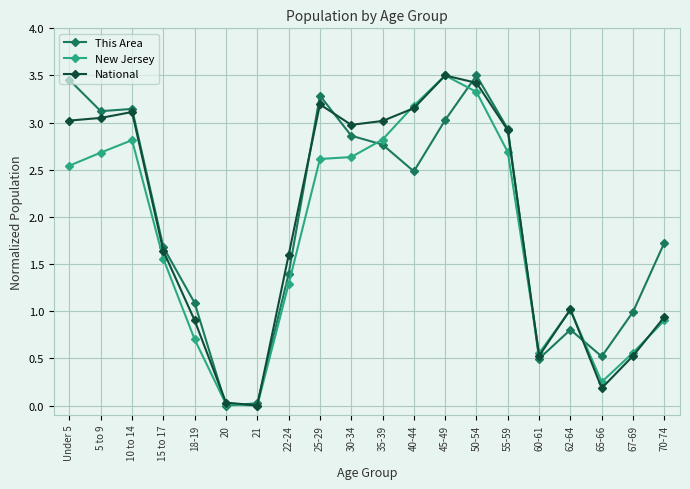

What is the label of the 11th point from the left?

35-39